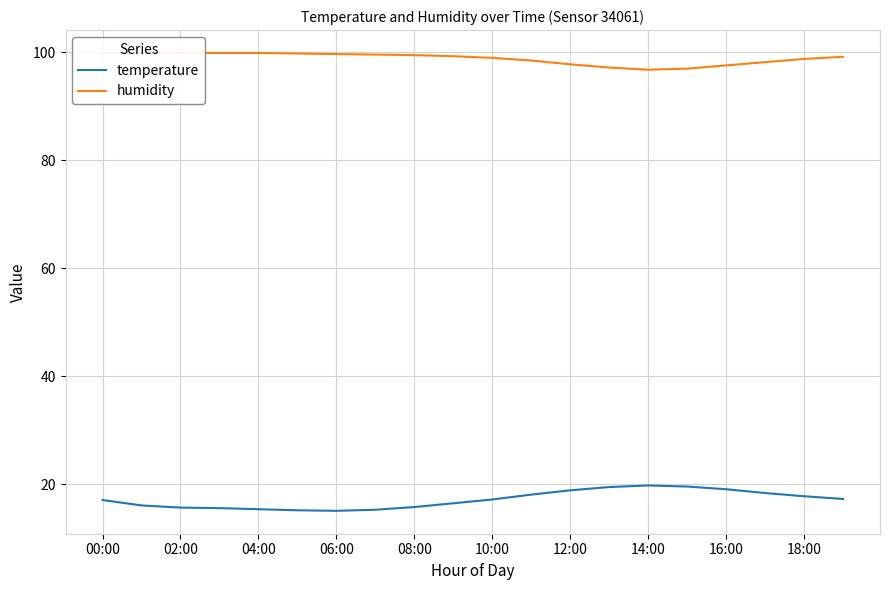

What is the highest value of the humidity series?

99.9